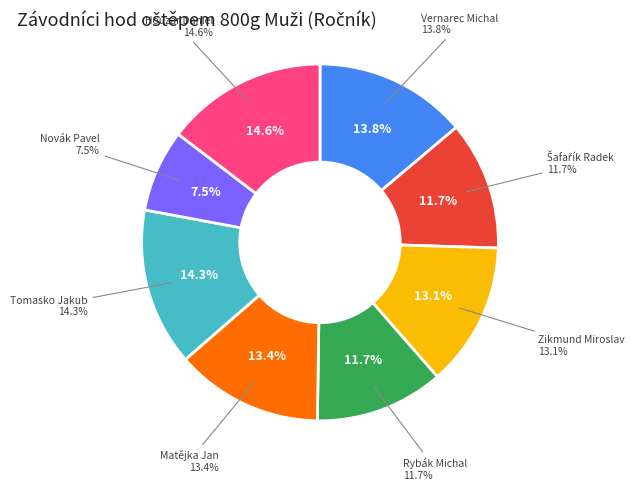

How many segments does this pie chart have?

8